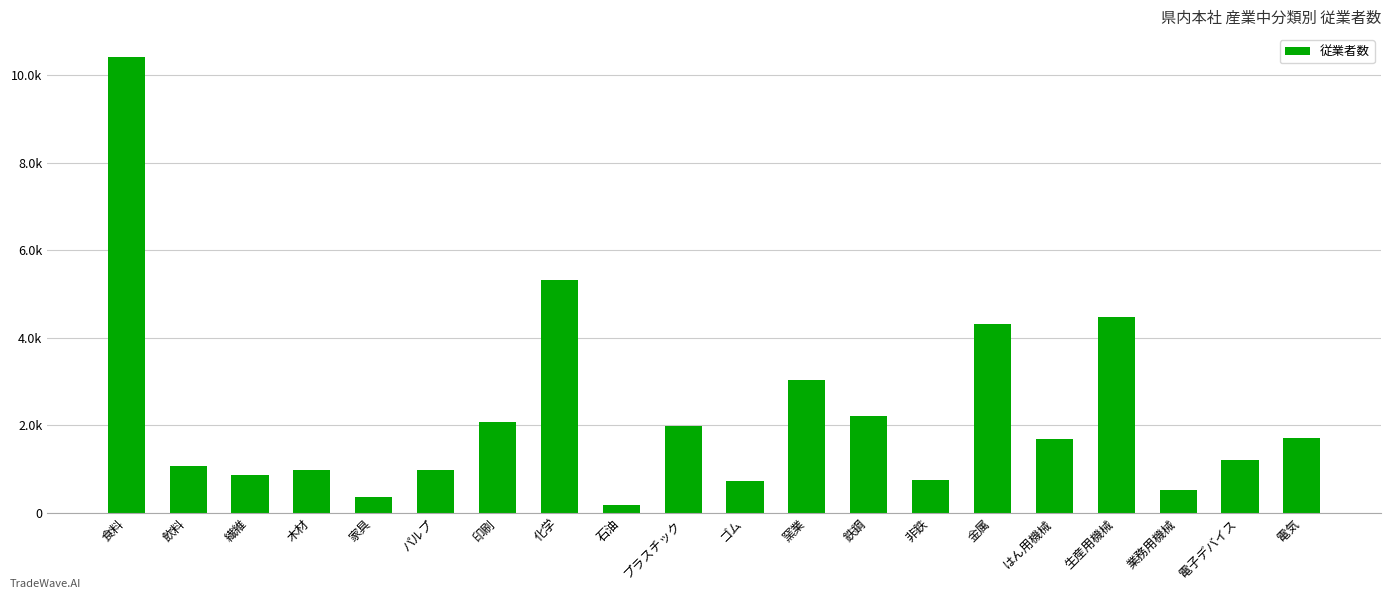

Is it true that the value at 電子デバイス is 1679?

False